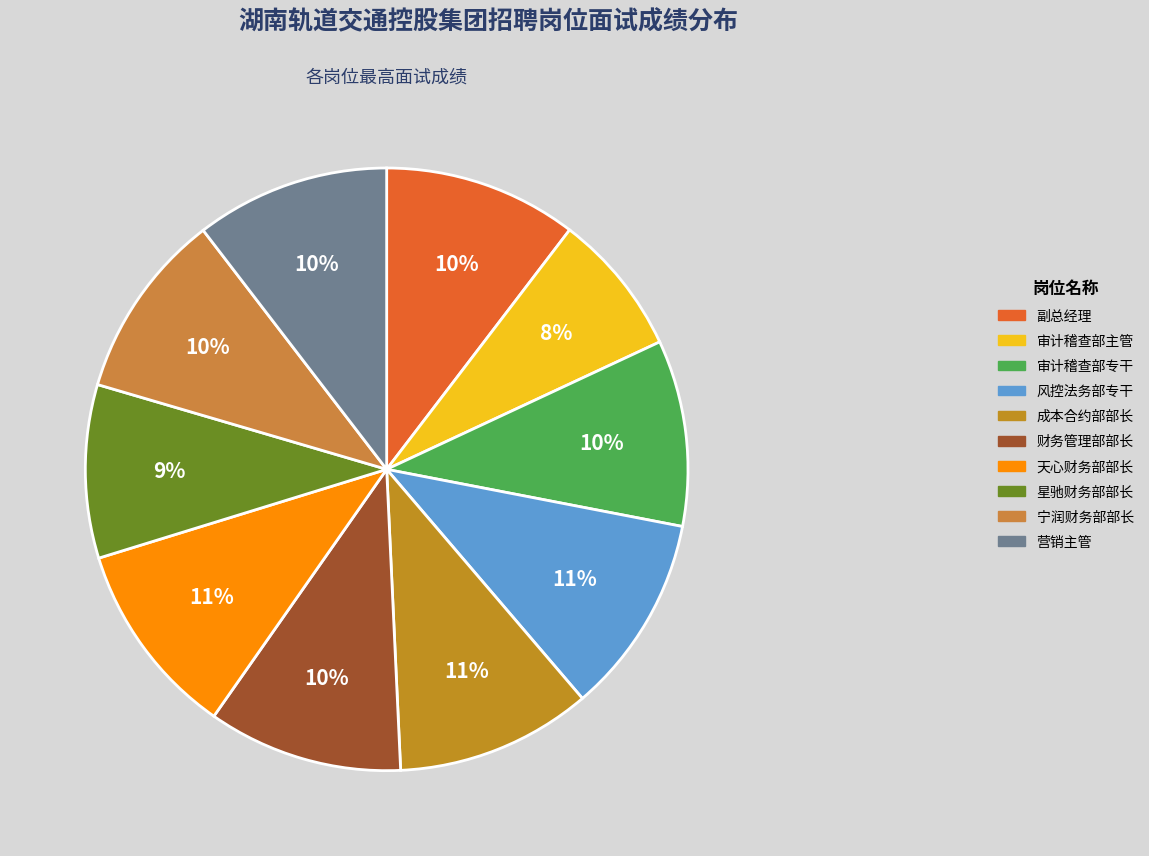

How many slices are in this pie chart?

10